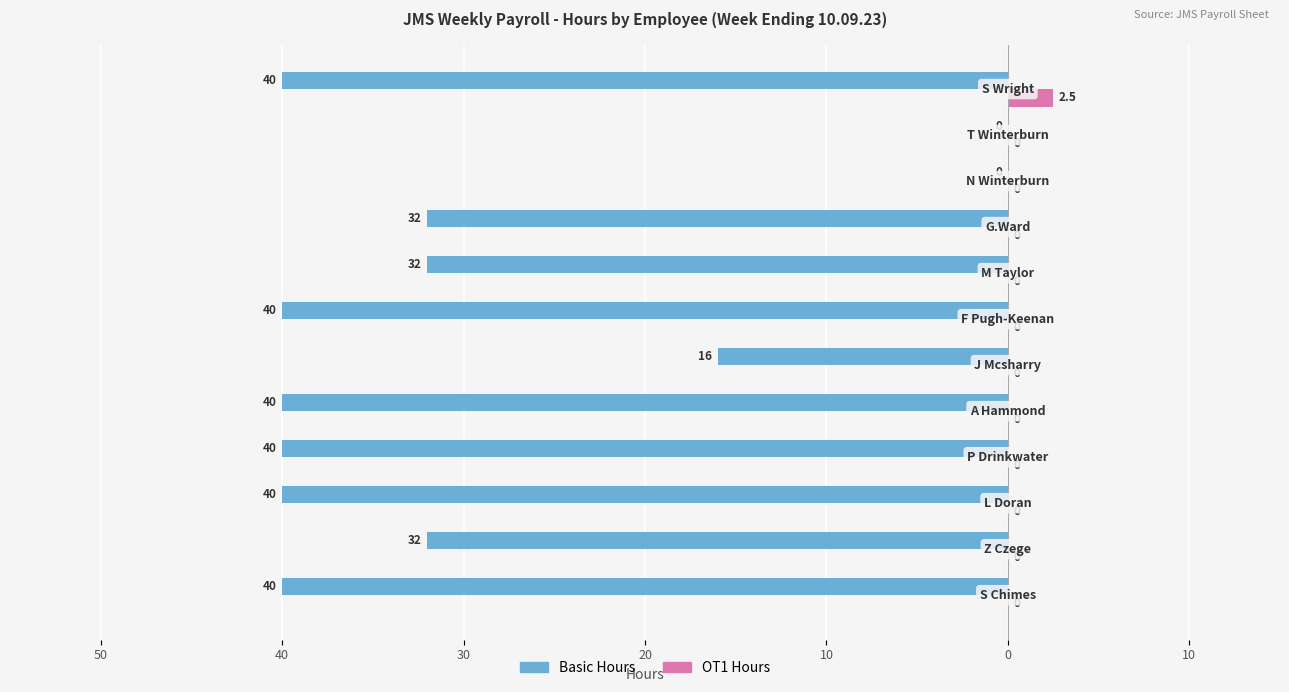

What are all the series names shown in the legend?

Basic Hours, OT1 Hours